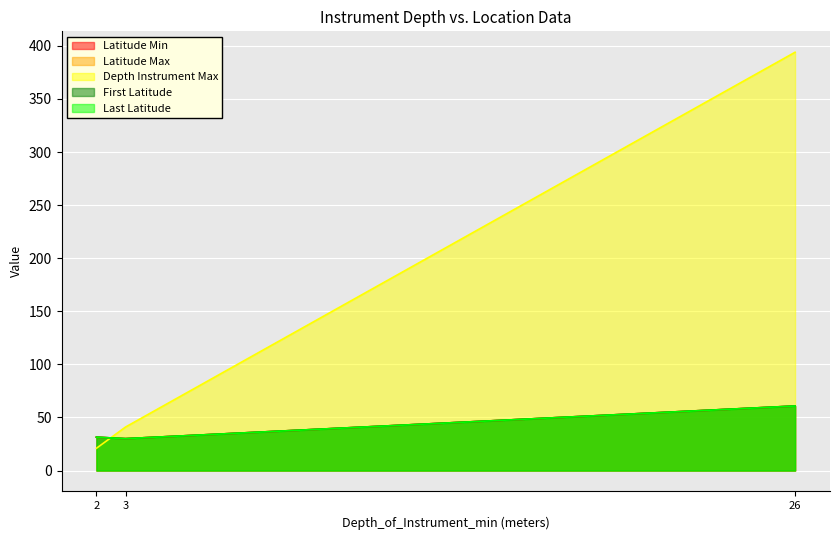

Rank the series at 2 from lowest to highest value.

Depth_of_Instrument_max, Latitude_min, Latitude_max, First_Latitude, Last_Latitude